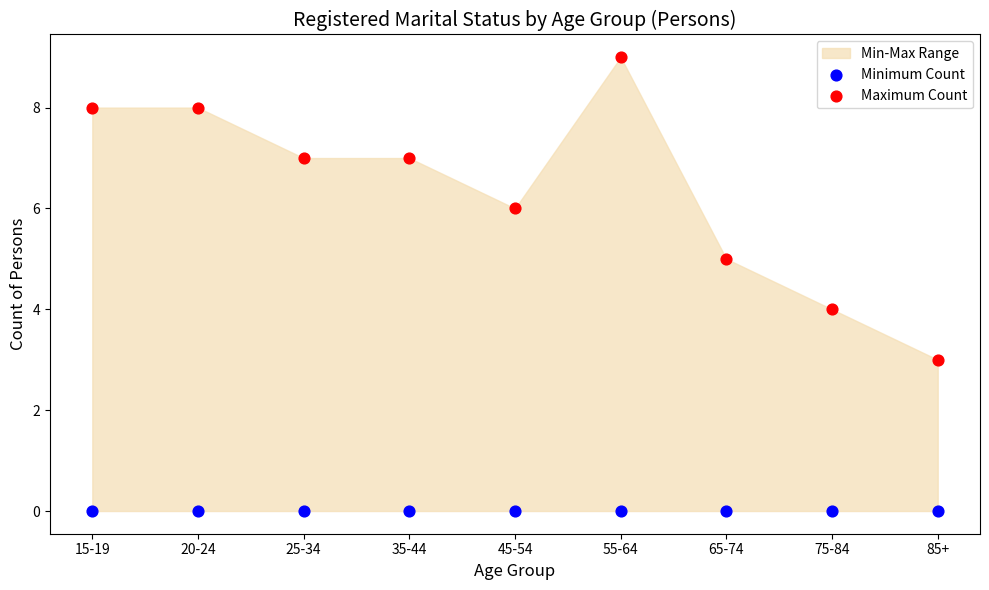

Which series contains the highest Y value?

Maximum Count